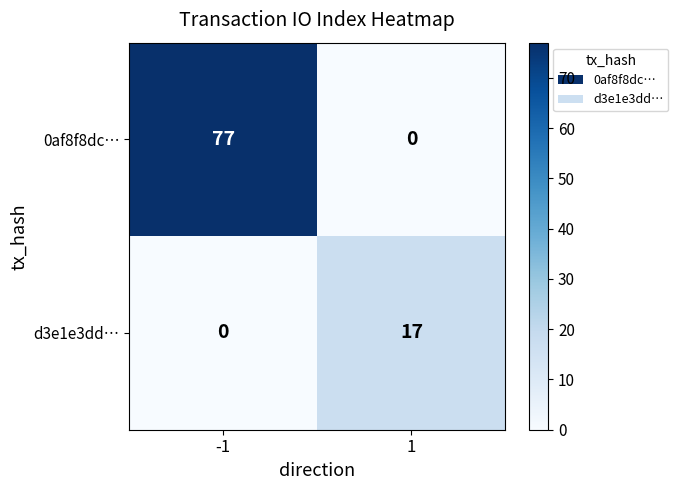

The 0af8f8dc… series shows 77 at -1. True or false?

True